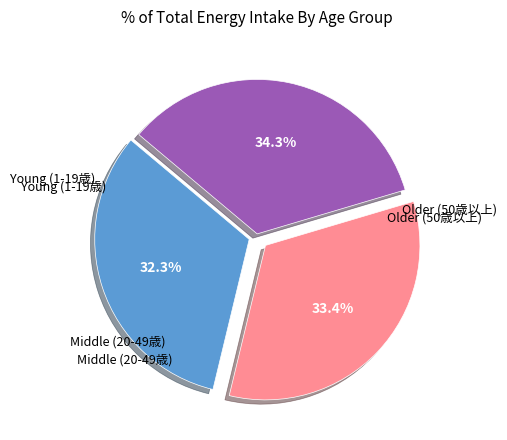

Is there a majority slice in this chart?

No